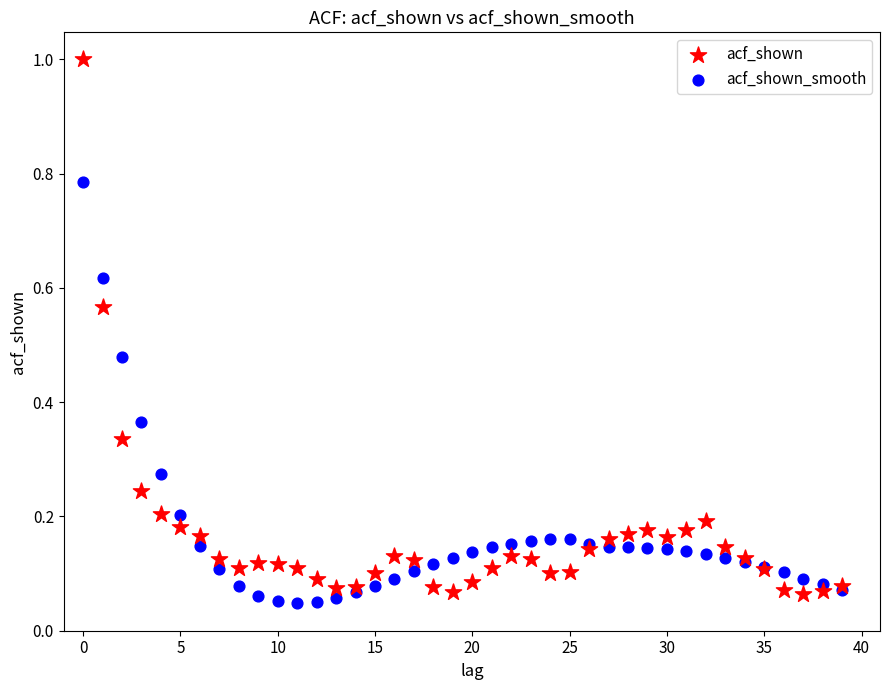

Which series contains the lowest Y value?

acf_shown_smooth